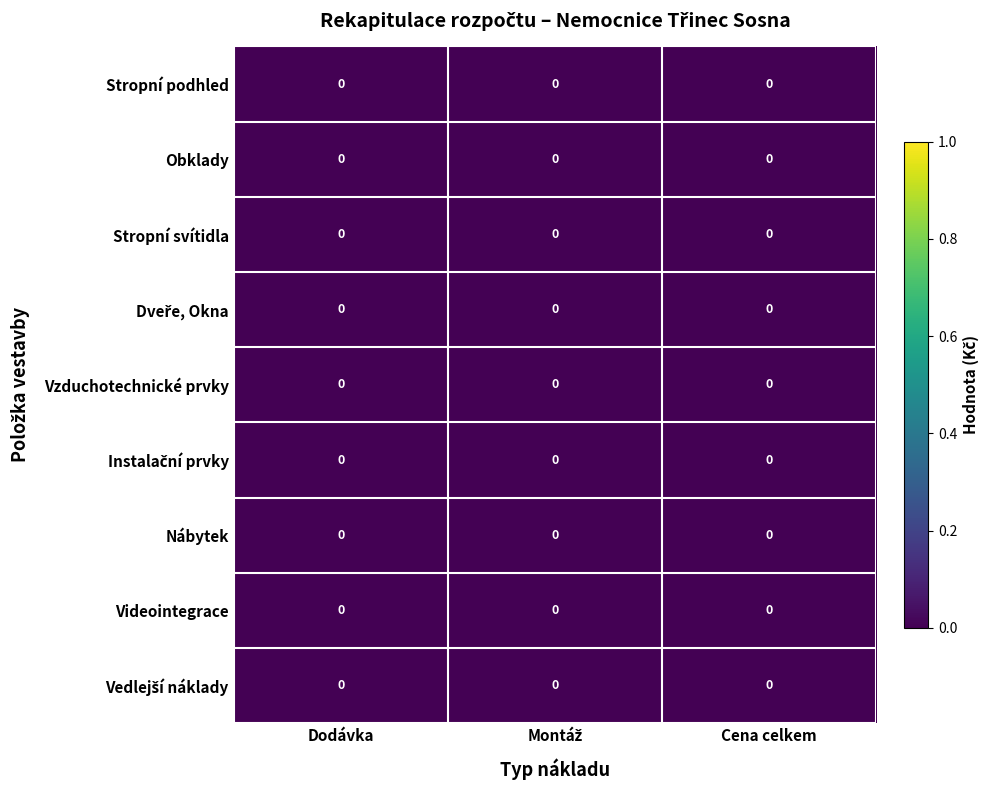

Which category has the highest value across all series?

Cena celkem